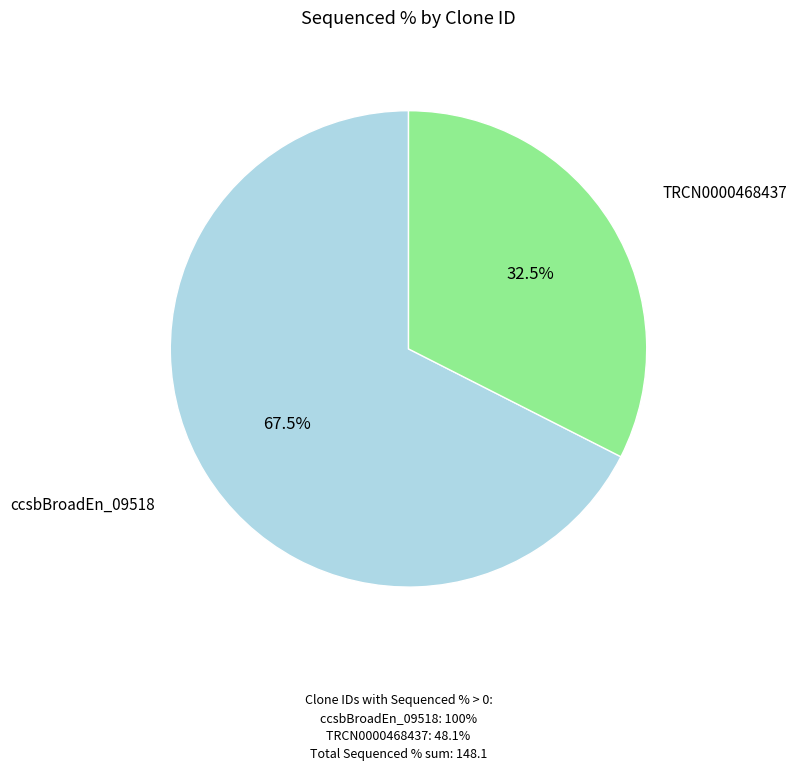

What percentage is NOT represented by ccsbBroadEn_09518?

32.5%